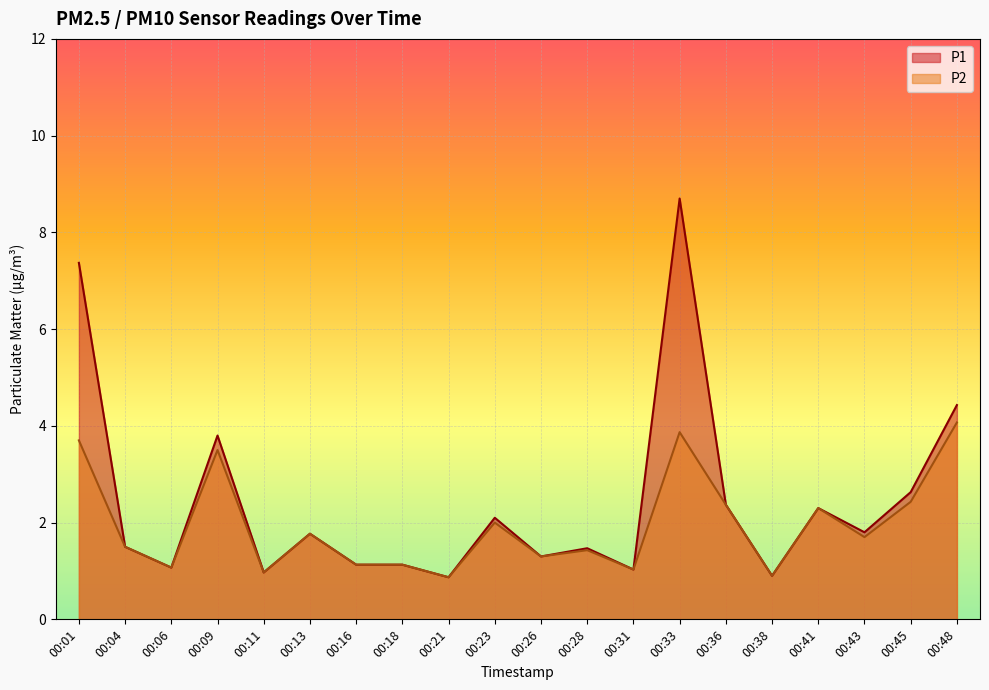

True or false: P2 has more than 0 points higher than both neighbors.

True